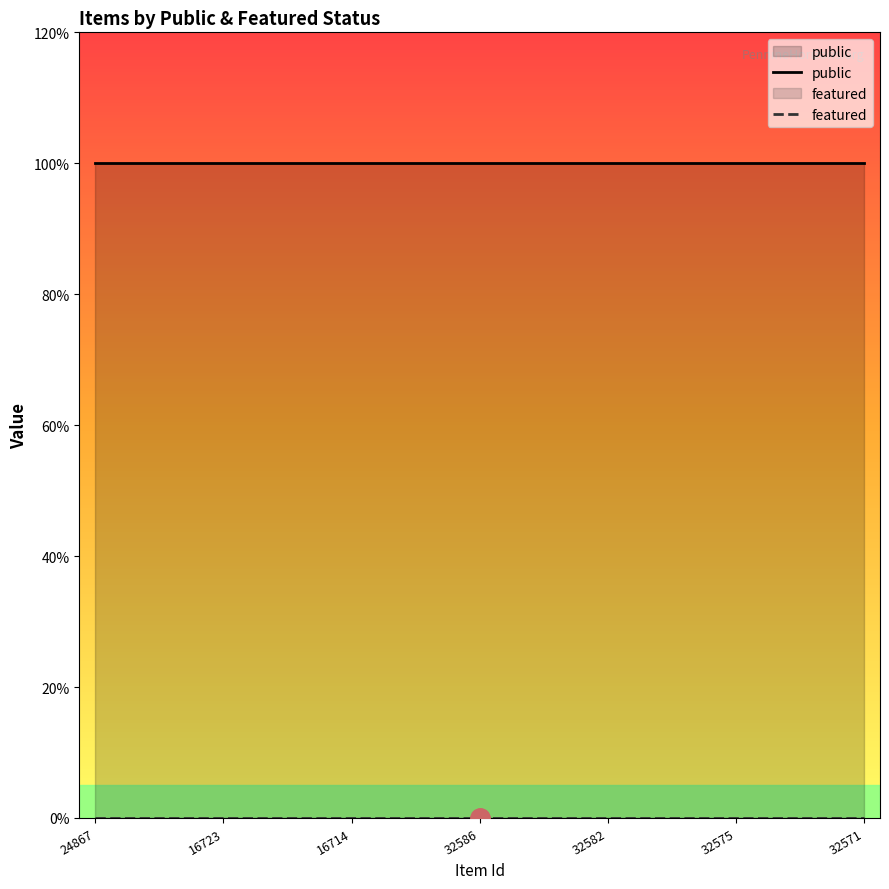

True or false: public has more than 1 points higher than both neighbors.

False